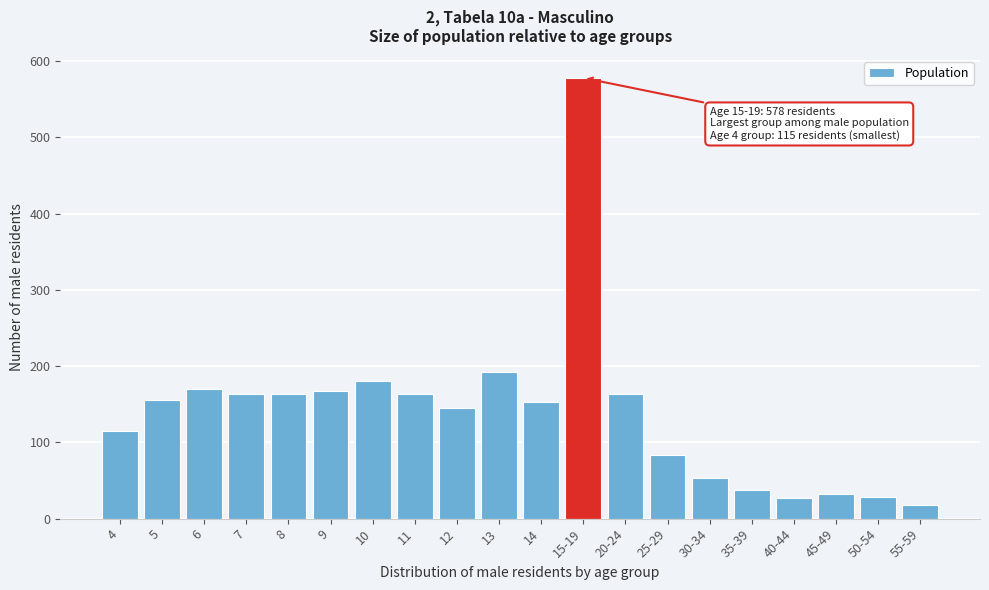

What is the value of the 4th bar from the left?

164